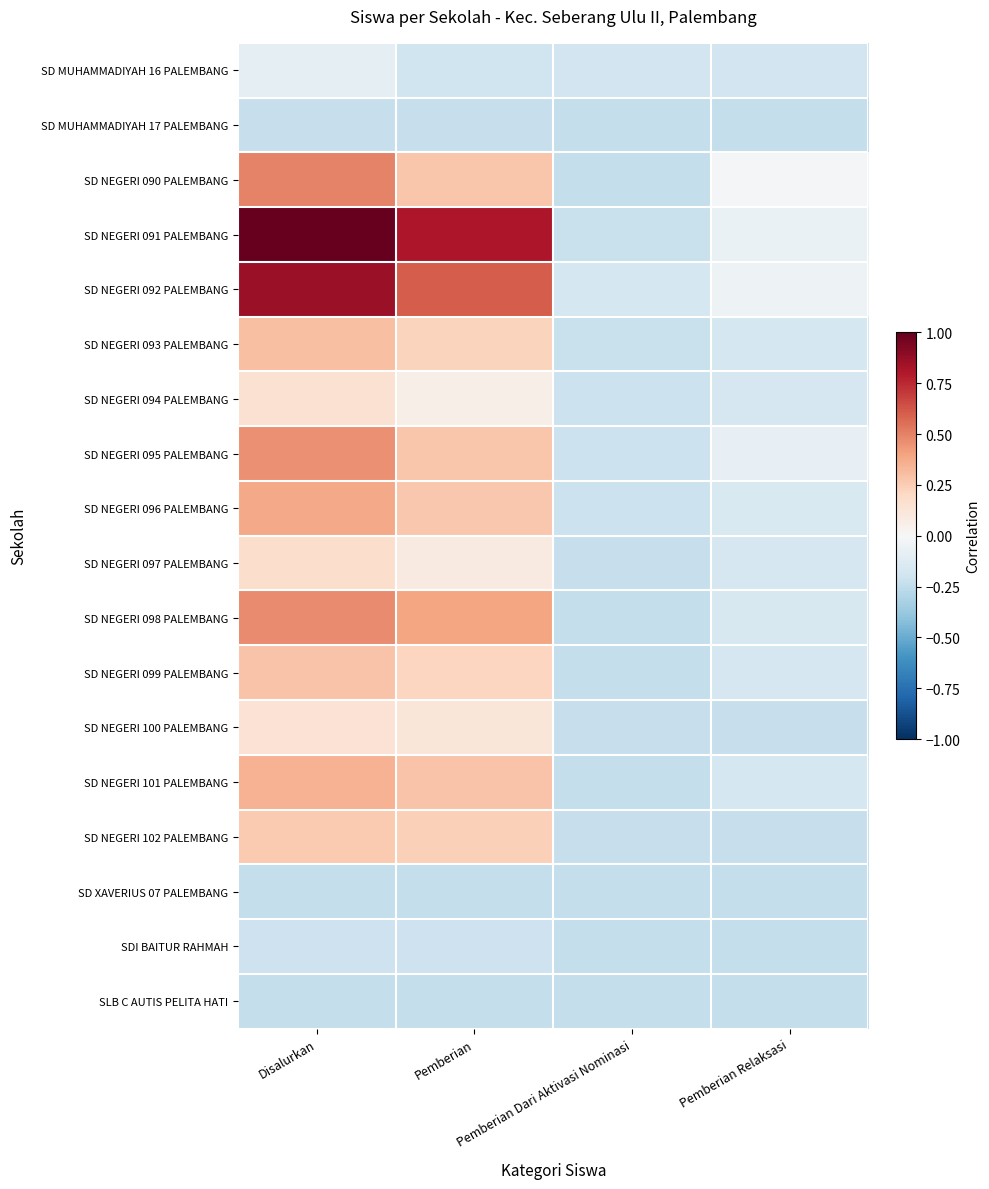

Reading left to right, transcribe all the data shown in this chart.

SD MUHAMMADIYAH 16 PALEMBANG: Disalurkan=-0.1	Pemberian=-0.2	Pemberian Dari Aktivasi Nominasi=-0.2	Pemberian Relaksasi=-0.2
SD MUHAMMADIYAH 17 PALEMBANG: Disalurkan=-0.2	Pemberian=-0.2	Pemberian Dari Aktivasi Nominasi=-0.2	Pemberian Relaksasi=-0.2
SD NEGERI 090 PALEMBANG: Disalurkan=0.5	Pemberian=0.3	Pemberian Dari Aktivasi Nominasi=-0.2	Pemberian Relaksasi=-0.0
SD NEGERI 091 PALEMBANG: Disalurkan=1.0	Pemberian=0.8	Pemberian Dari Aktivasi Nominasi=-0.2	Pemberian Relaksasi=-0.1
SD NEGERI 092 PALEMBANG: Disalurkan=0.9	Pemberian=0.6	Pemberian Dari Aktivasi Nominasi=-0.2	Pemberian Relaksasi=-0.1
SD NEGERI 093 PALEMBANG: Disalurkan=0.3	Pemberian=0.2	Pemberian Dari Aktivasi Nominasi=-0.2	Pemberian Relaksasi=-0.2
SD NEGERI 094 PALEMBANG: Disalurkan=0.1	Pemberian=0.1	Pemberian Dari Aktivasi Nominasi=-0.2	Pemberian Relaksasi=-0.2
SD NEGERI 095 PALEMBANG: Disalurkan=0.5	Pemberian=0.3	Pemberian Dari Aktivasi Nominasi=-0.2	Pemberian Relaksasi=-0.1
SD NEGERI 096 PALEMBANG: Disalurkan=0.4	Pemberian=0.3	Pemberian Dari Aktivasi Nominasi=-0.2	Pemberian Relaksasi=-0.2
SD NEGERI 097 PALEMBANG: Disalurkan=0.2	Pemberian=0.1	Pemberian Dari Aktivasi Nominasi=-0.2	Pemberian Relaksasi=-0.2
SD NEGERI 098 PALEMBANG: Disalurkan=0.5	Pemberian=0.4	Pemberian Dari Aktivasi Nominasi=-0.2	Pemberian Relaksasi=-0.2
SD NEGERI 099 PALEMBANG: Disalurkan=0.3	Pemberian=0.2	Pemberian Dari Aktivasi Nominasi=-0.2	Pemberian Relaksasi=-0.2
SD NEGERI 100 PALEMBANG: Disalurkan=0.1	Pemberian=0.1	Pemberian Dari Aktivasi Nominasi=-0.2	Pemberian Relaksasi=-0.2
SD NEGERI 101 PALEMBANG: Disalurkan=0.3	Pemberian=0.3	Pemberian Dari Aktivasi Nominasi=-0.2	Pemberian Relaksasi=-0.2
SD NEGERI 102 PALEMBANG: Disalurkan=0.3	Pemberian=0.2	Pemberian Dari Aktivasi Nominasi=-0.2	Pemberian Relaksasi=-0.2
SD XAVERIUS 07 PALEMBANG: Disalurkan=-0.2	Pemberian=-0.2	Pemberian Dari Aktivasi Nominasi=-0.2	Pemberian Relaksasi=-0.2
SDI BAITUR RAHMAH: Disalurkan=-0.2	Pemberian=-0.2	Pemberian Dari Aktivasi Nominasi=-0.2	Pemberian Relaksasi=-0.2
SLB C AUTIS PELITA HATI: Disalurkan=-0.2	Pemberian=-0.2	Pemberian Dari Aktivasi Nominasi=-0.2	Pemberian Relaksasi=-0.2